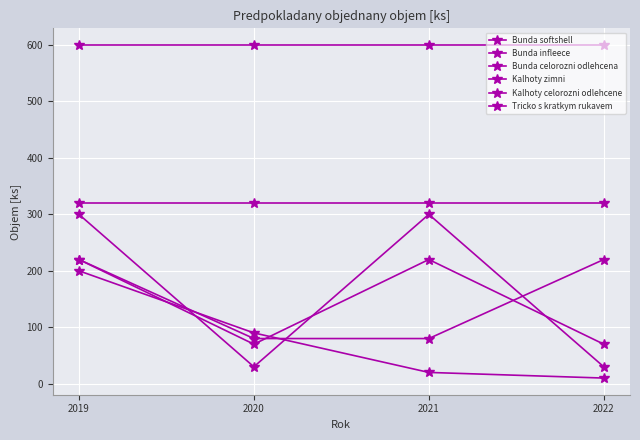

Is this an area chart (filled region under the line)?

No